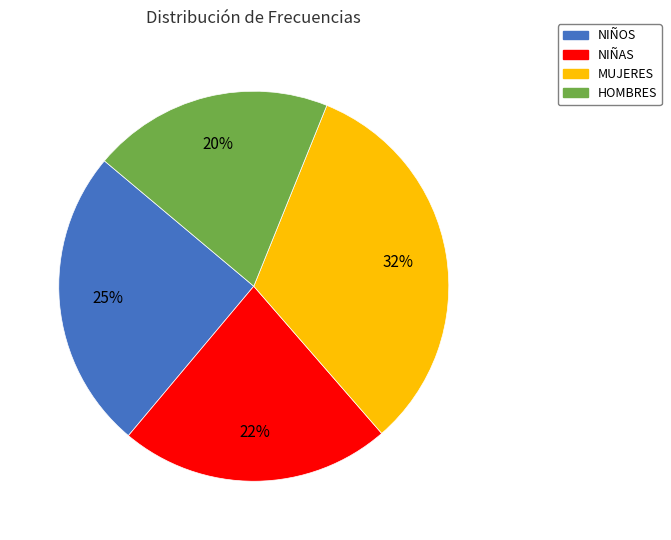

Is the sum of MUJERES and HOMBRES greater than half?

Yes